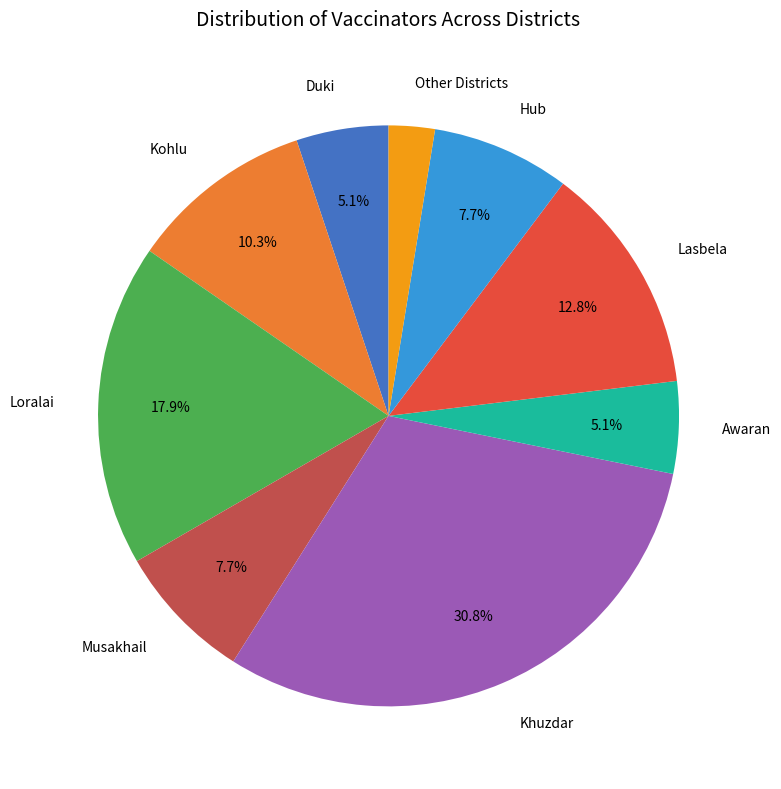

To the nearest percent, what is the difference between the largest and smallest slice percentages?

28%